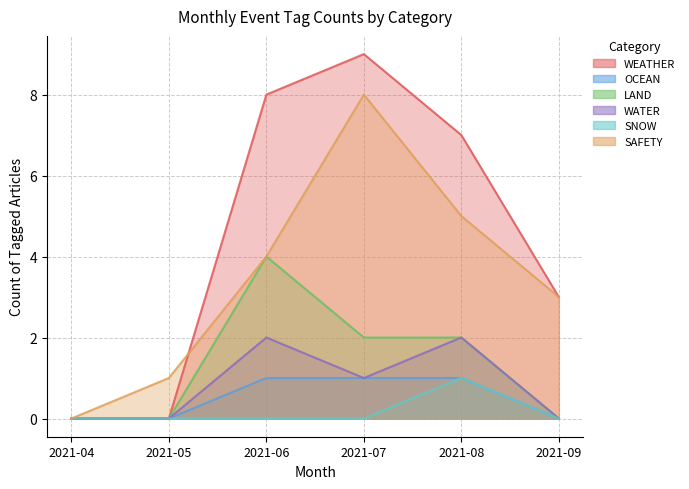

Is it true that OCEAN equals 1 at 2021-07?

True